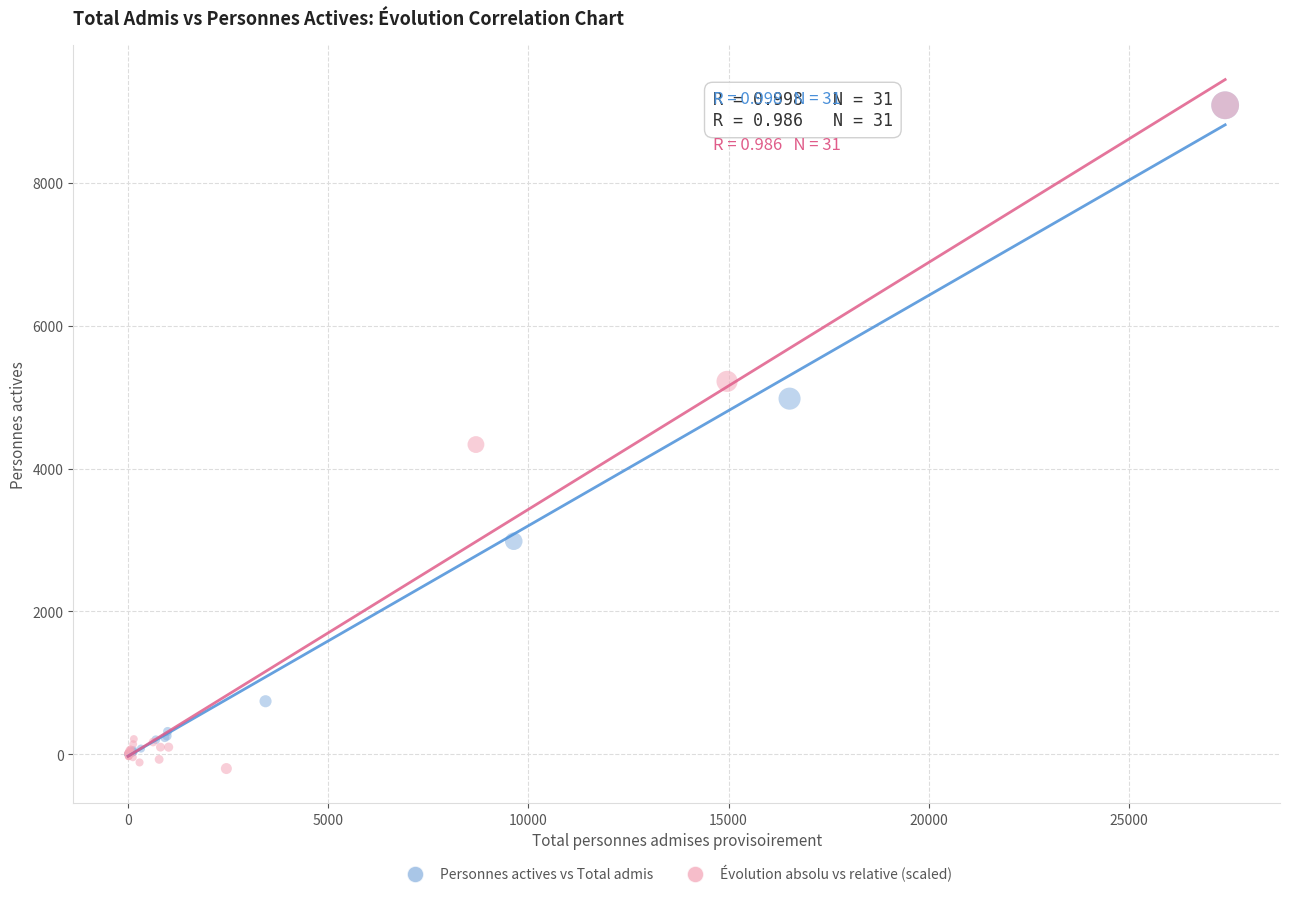

Which series has the largest Y range (max minus min)?

Évolution absolu vs relative (scaled)